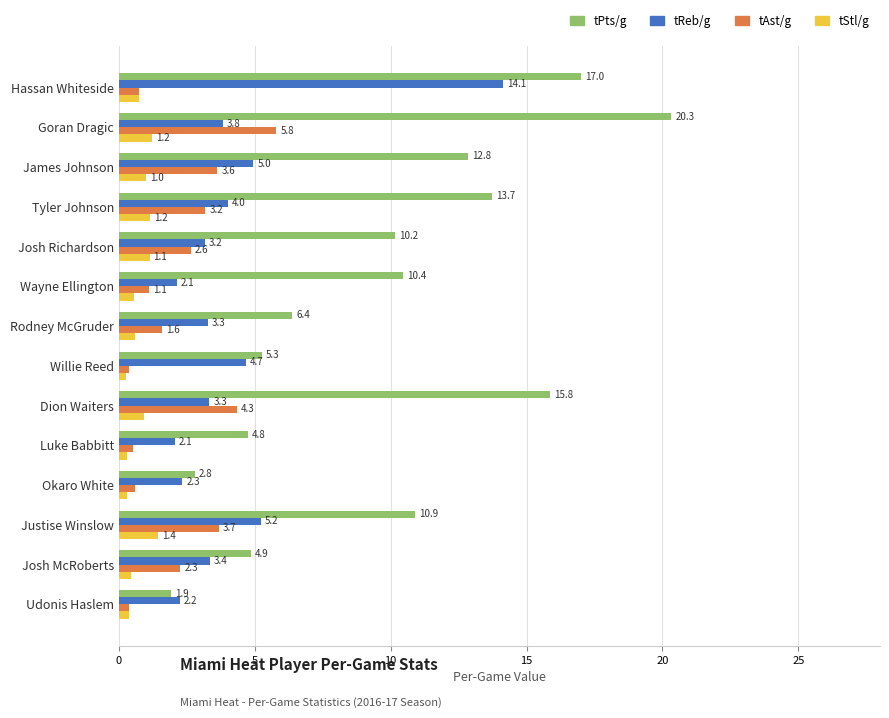

List the series in order of their peak value, lowest first.

tStl/g, tAst/g, tReb/g, tPts/g